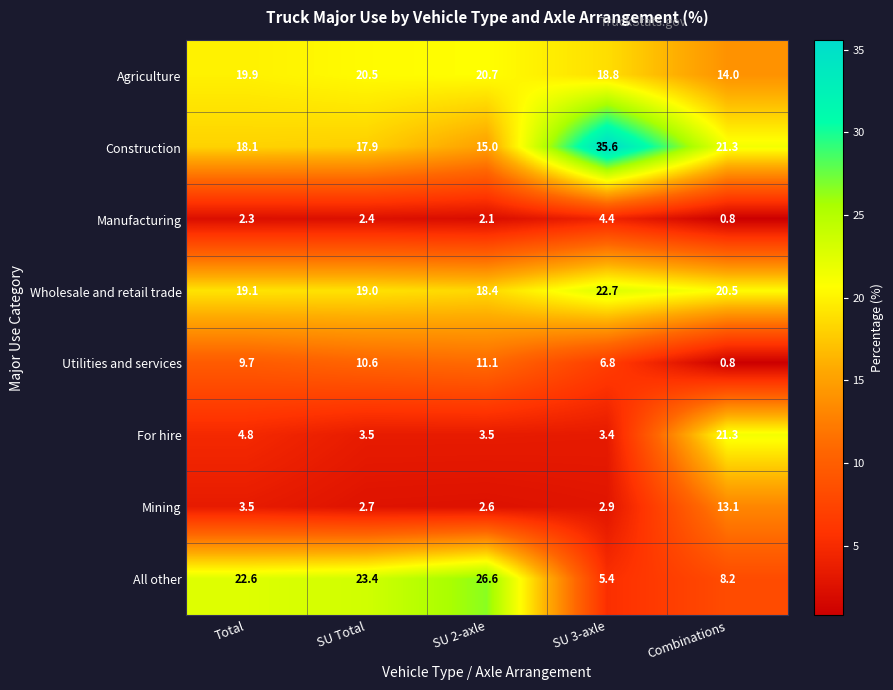

What is the difference between the highest and lowest values at SU Total?

21.0